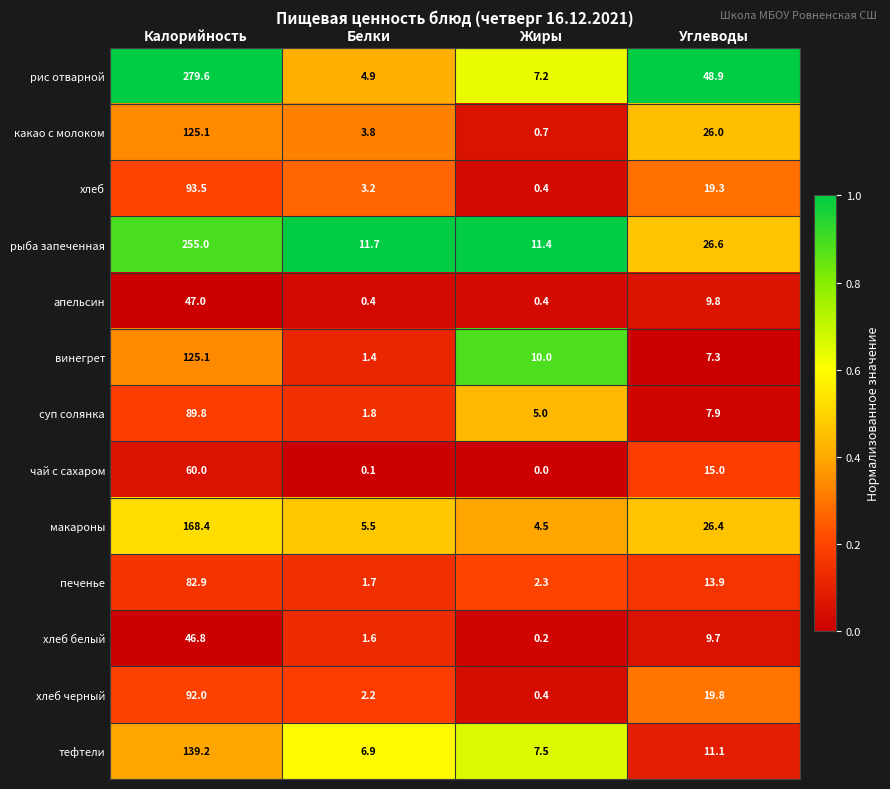

Where is какао с молоком nearest to the value 62?

Углеводы